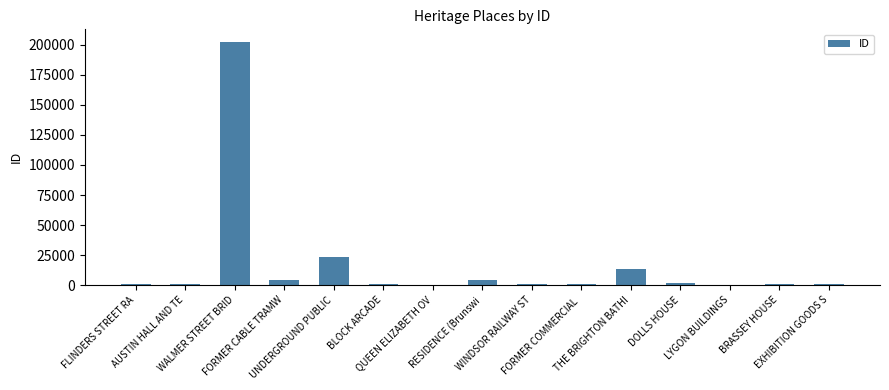

What is the greatest value displayed?

202835